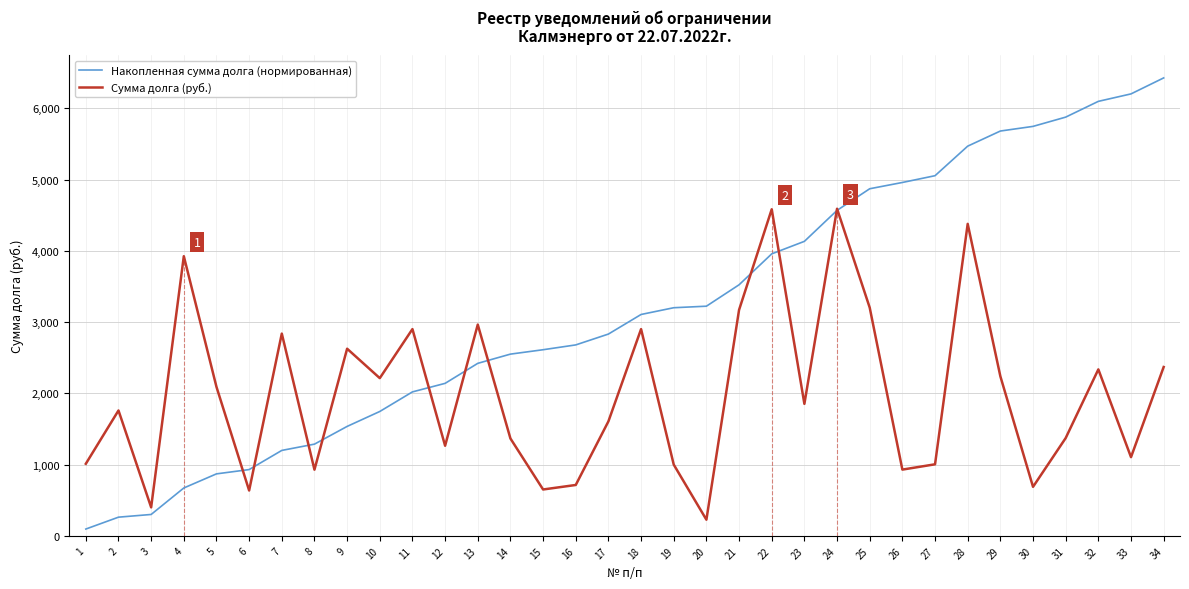

Which series has the largest total across all categories?

Накопленная сумма долга (нормированная)